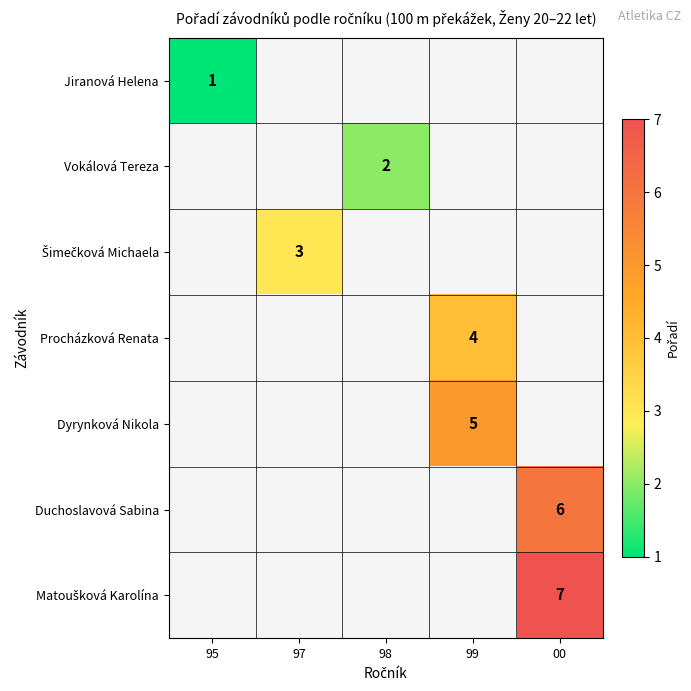

The value of Duchoslavová Sabina at 00 is 9. True or false?

False